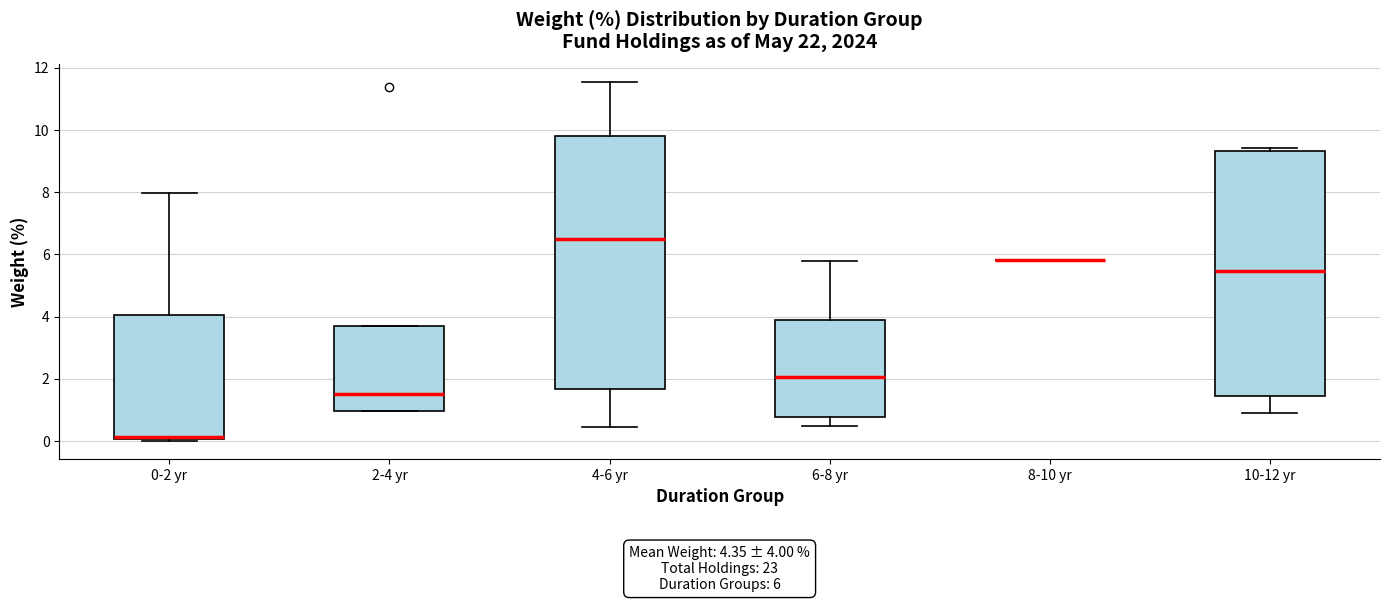

Comparing the boxes themselves (not the whiskers), which one is the tallest?

4-6 yr